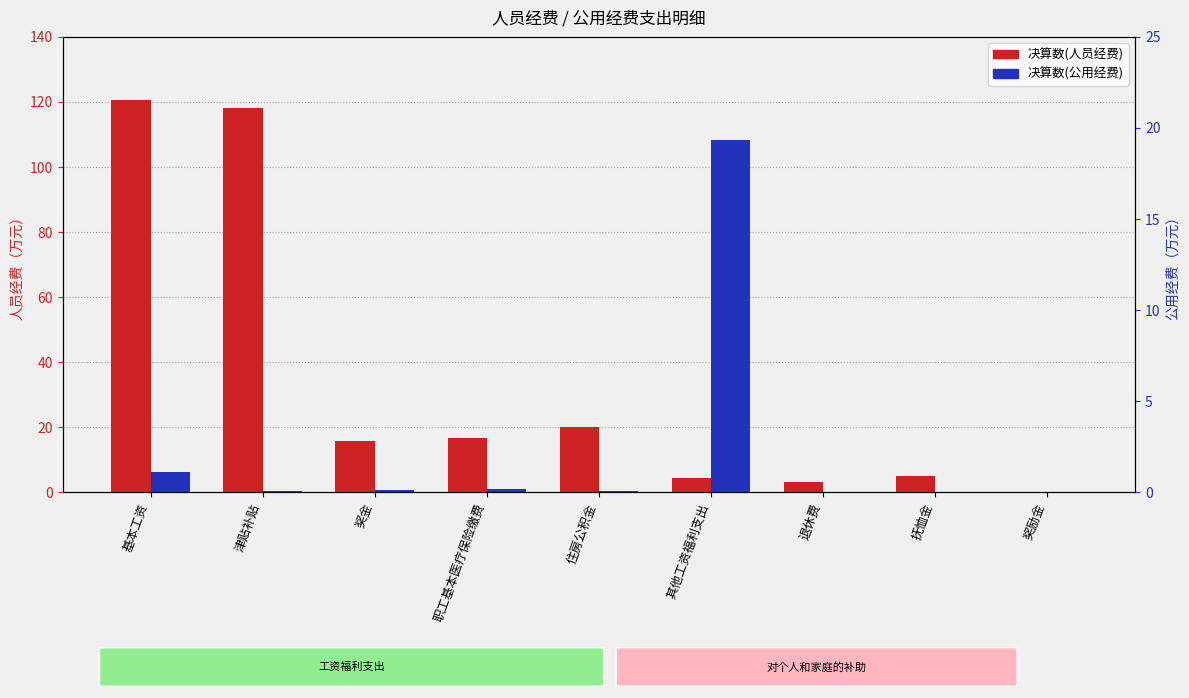

Which category has the lowest value across all series?

退休费